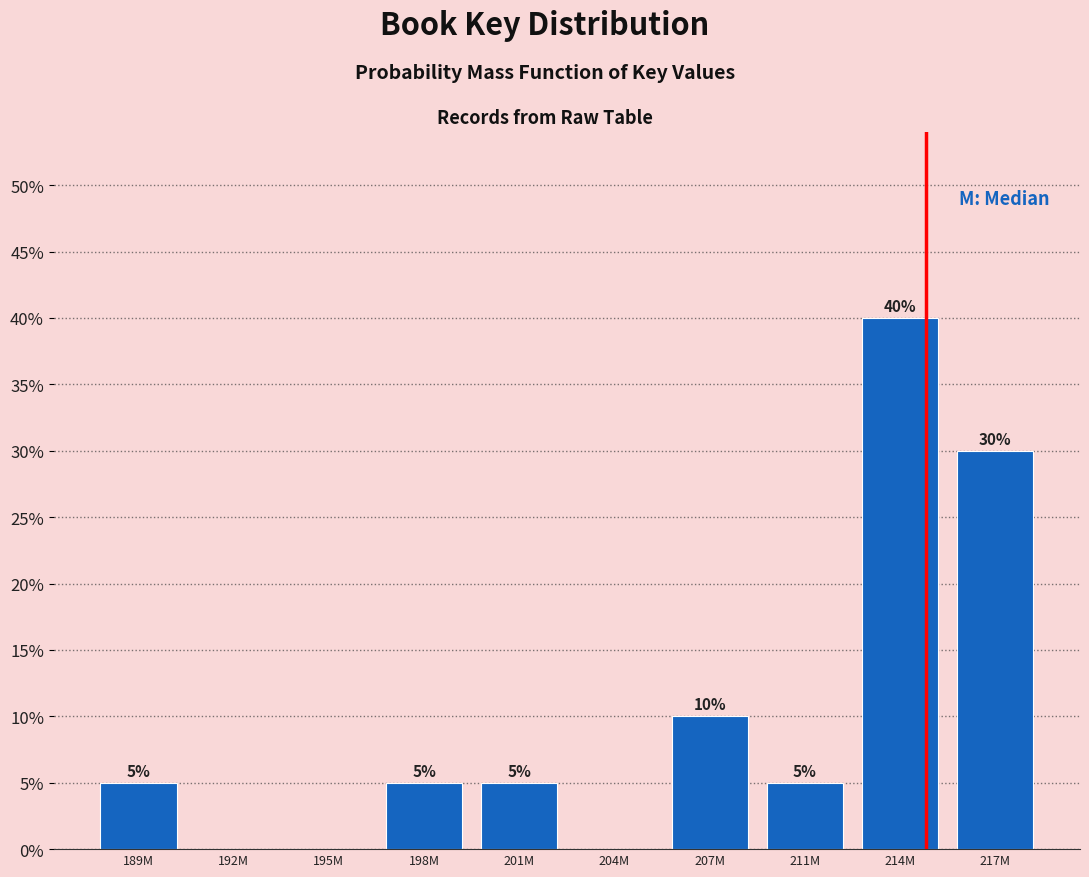

Reading right to left, transcribe all the data shown in this chart.

217M=30	214M=40	211M=5	207M=10	204M=0	201M=5	198M=5	195M=0	192M=0	189M=5